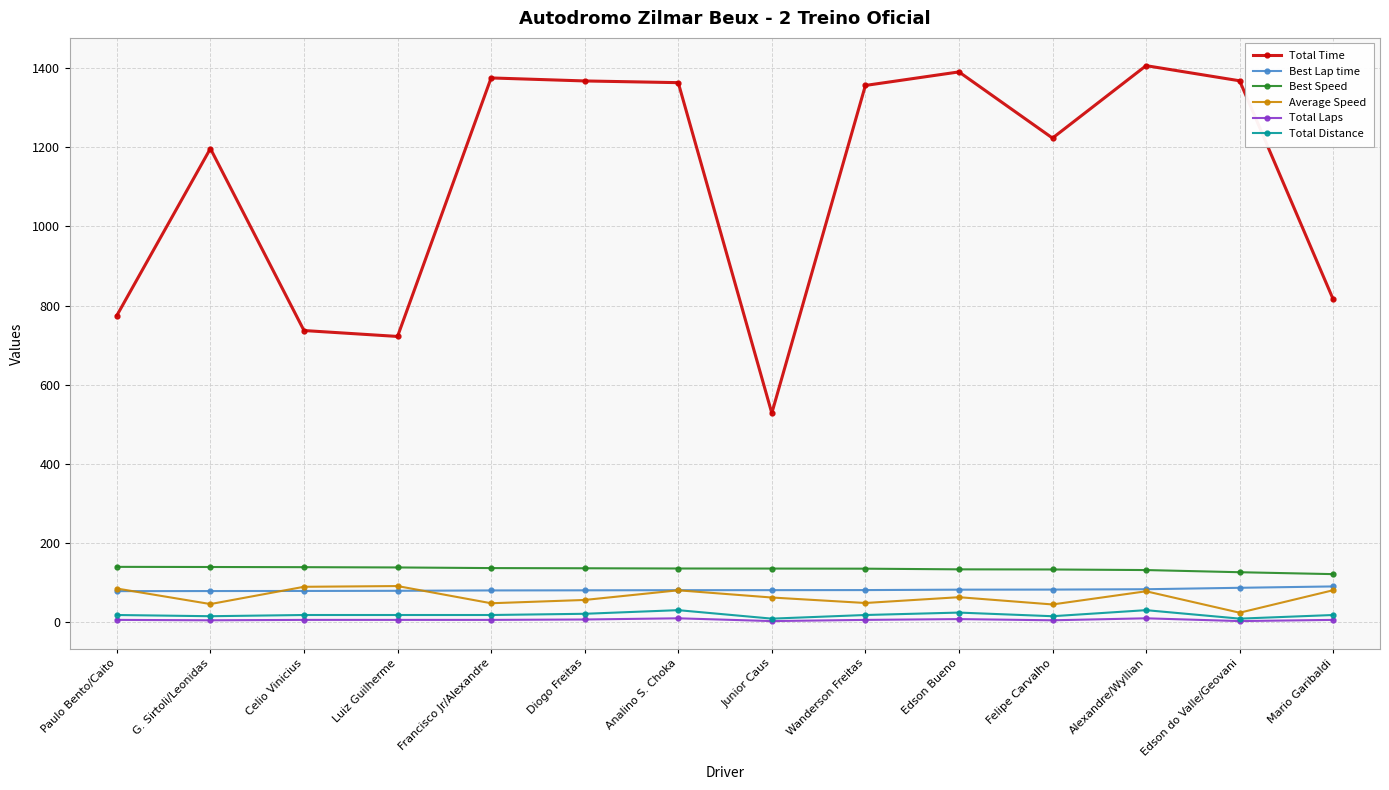

The value of Best Lap time at Edson Bueno is 82.3. True or false?

True